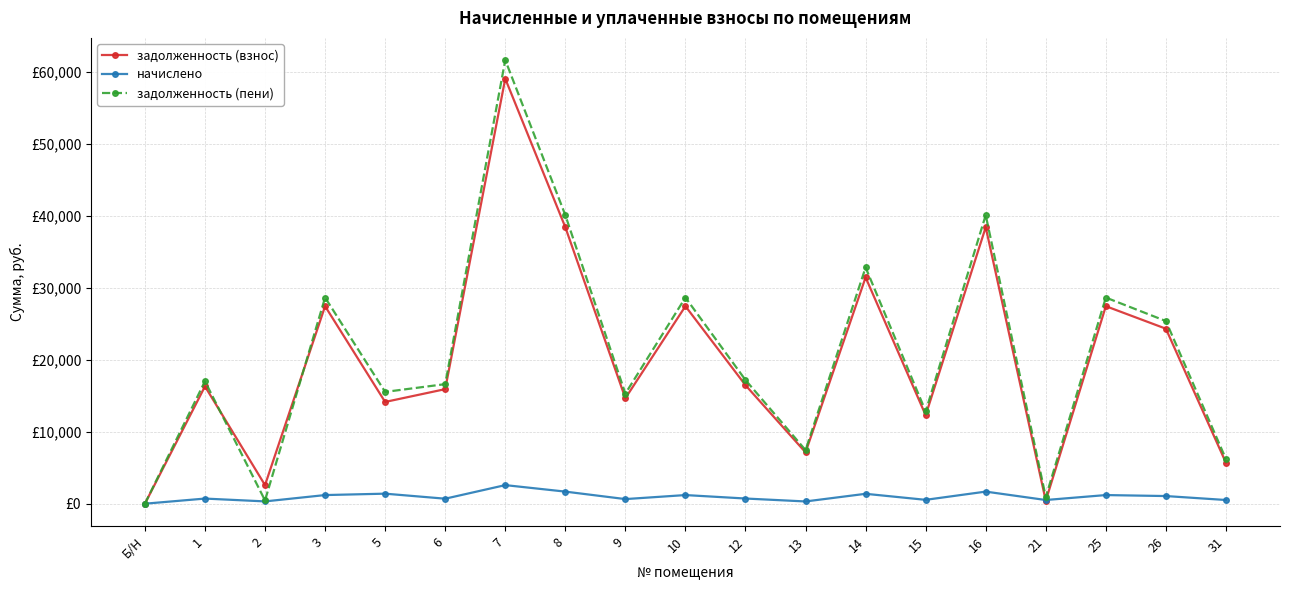

True or false: начислено and задолженность (пени) cross at least once.

False